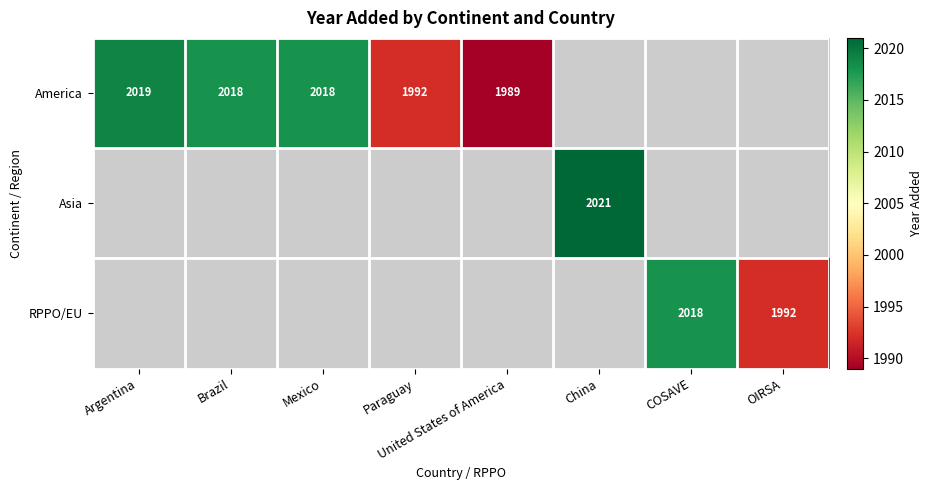

Which category has the lowest value in the America series?

United States of America